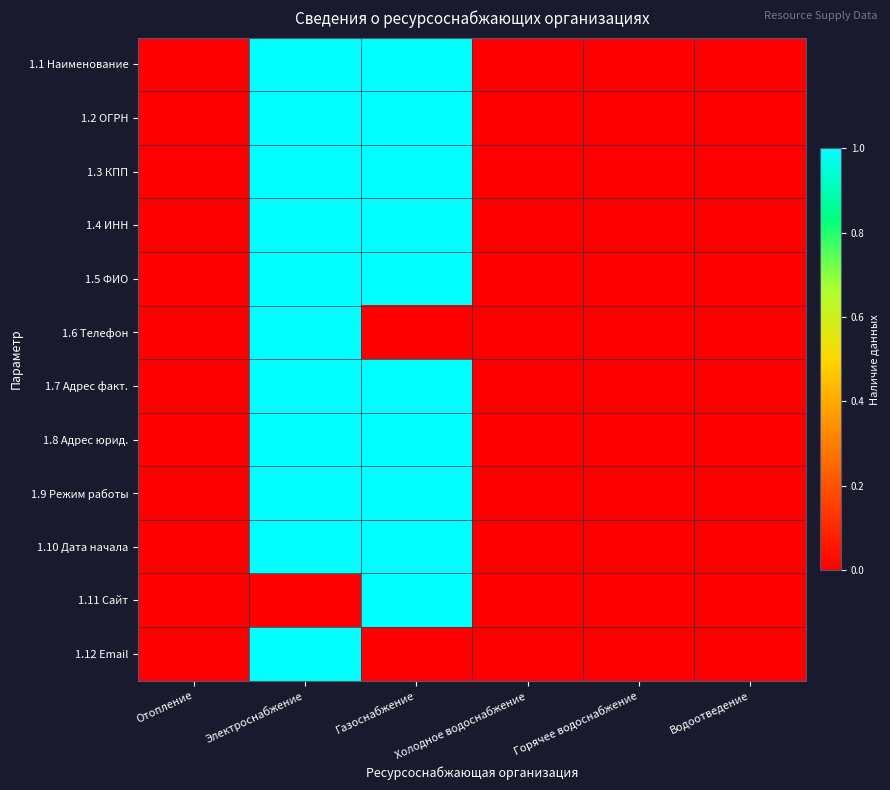

What is the difference between the highest and lowest values at Электроснабжение?

1